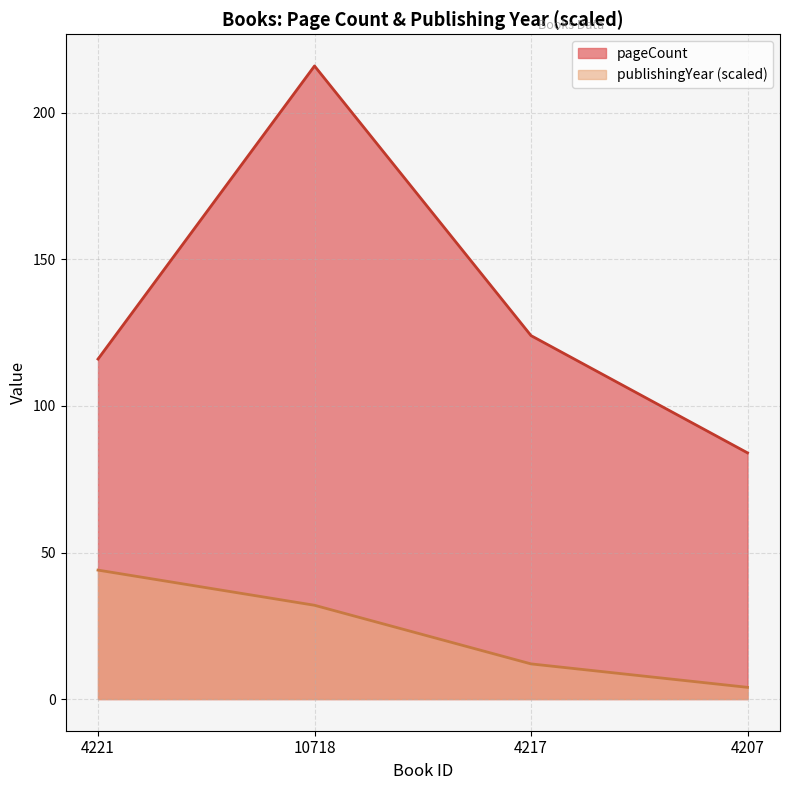

True or false: pageCount and publishingYear cross at least once.

False